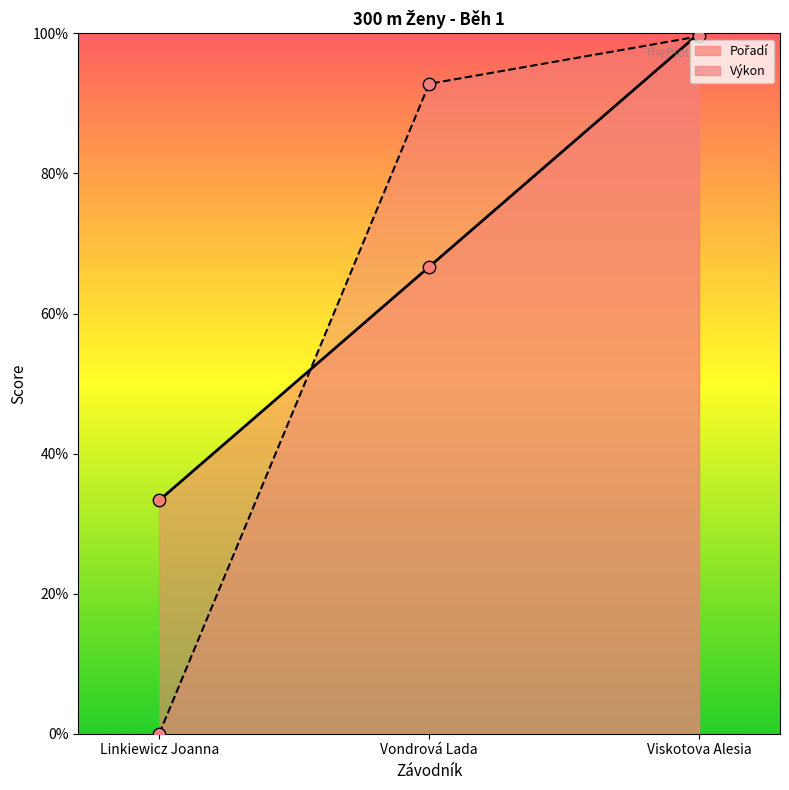

Is the value of Pořadí at Linkiewicz Joanna greater than the value of Výkon at Viskotova Alesia?

No